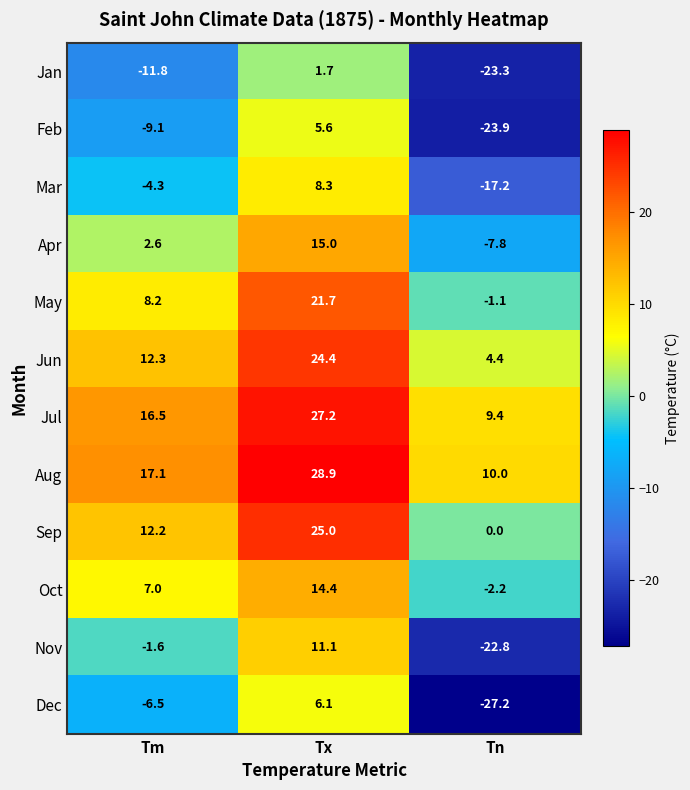

What is the minimum value shown in the chart?

-27.2